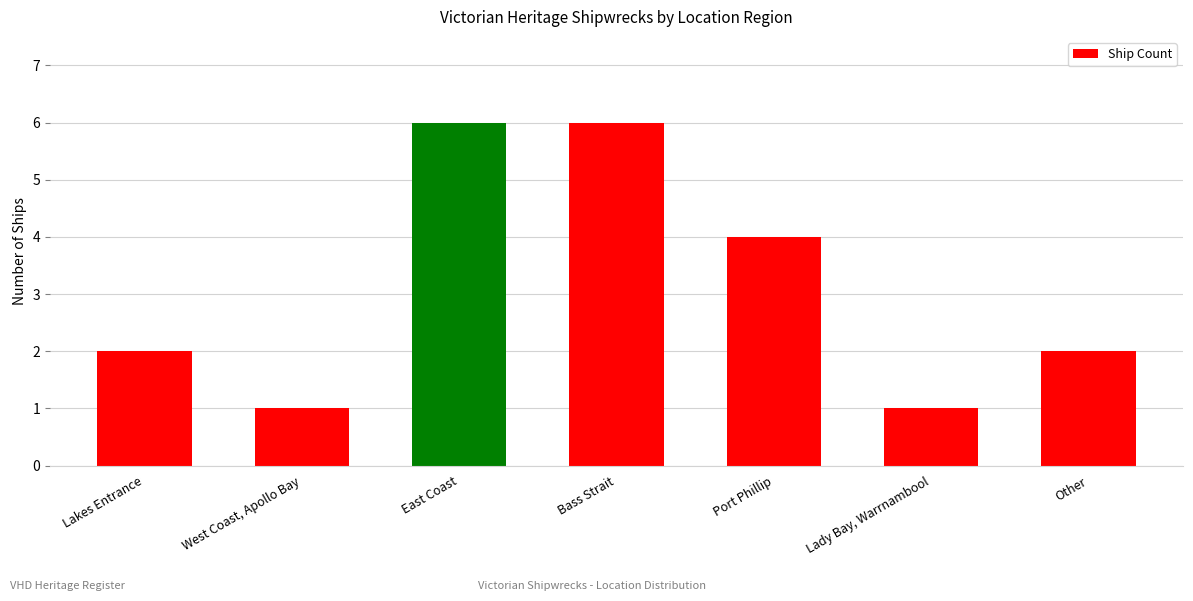

What value does the data have at Bass Strait?

6